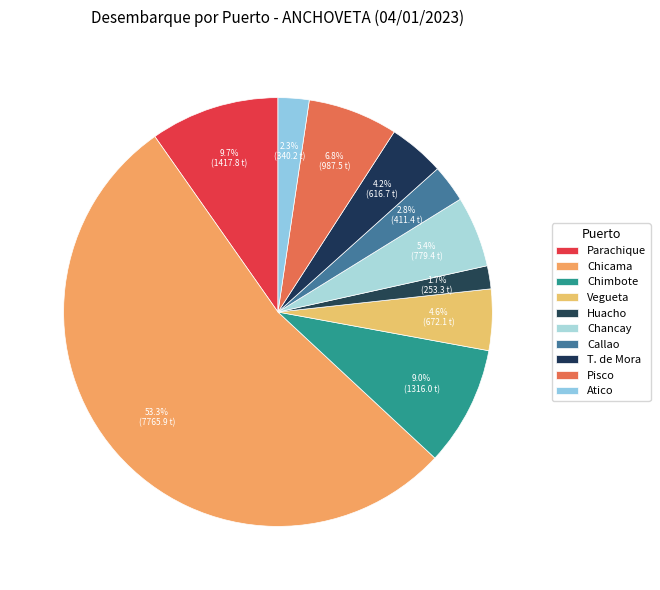

True or false: Chimbote accounts for 9% of the total.

True